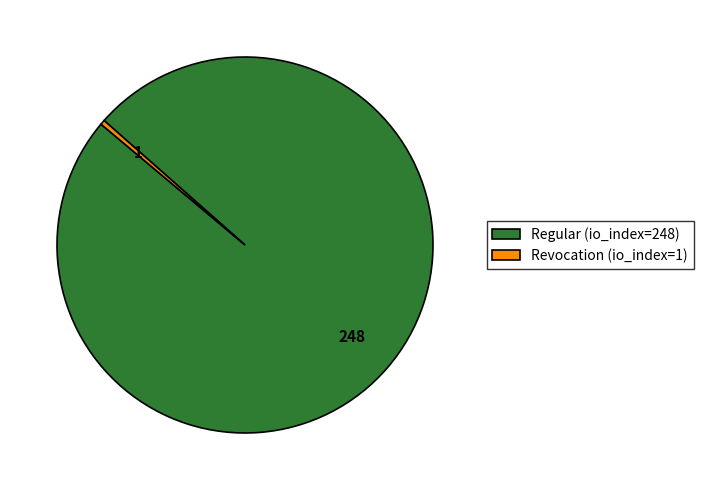

Do Regular (io_index=248) and Revocation (io_index=1) together represent more than half of the pie?

Yes